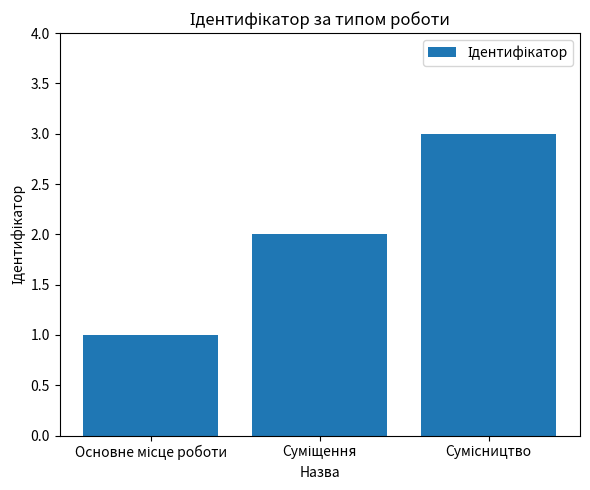

What is the greatest value displayed?

3